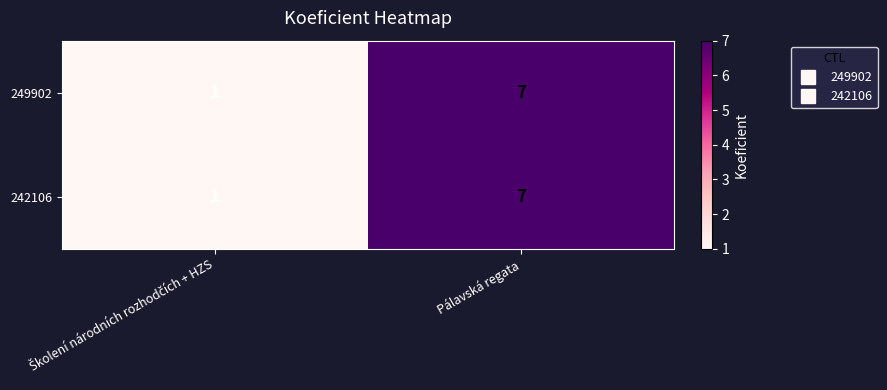

True or false: 242106 has a value of 2 at Pálavská regata.

False